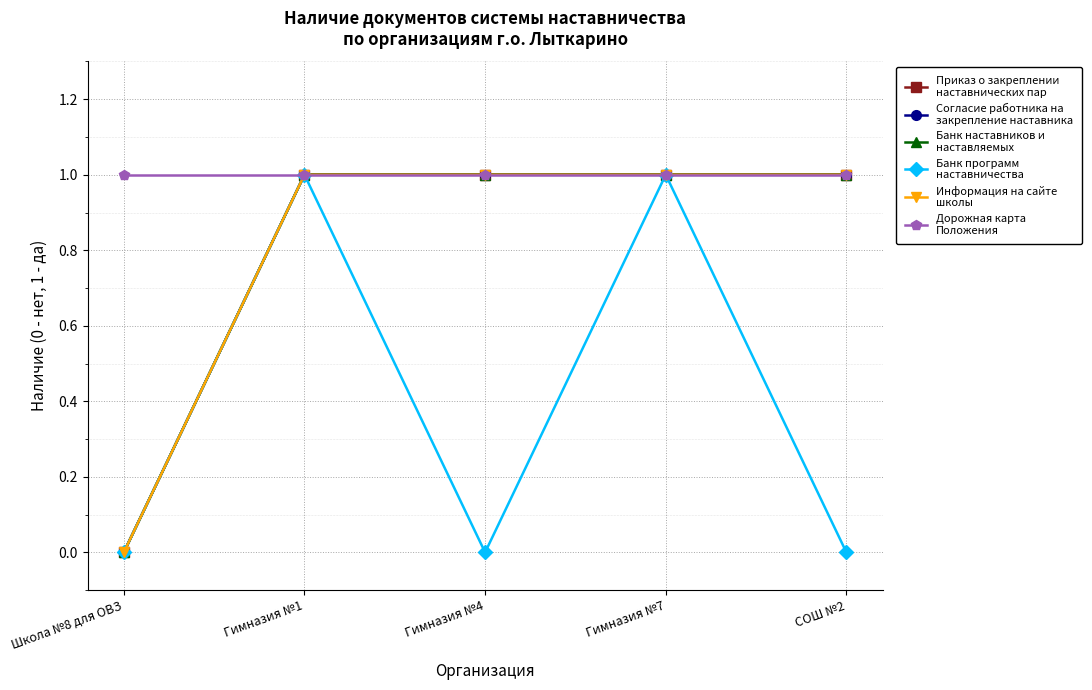

Is this an area chart (filled region under the line)?

No